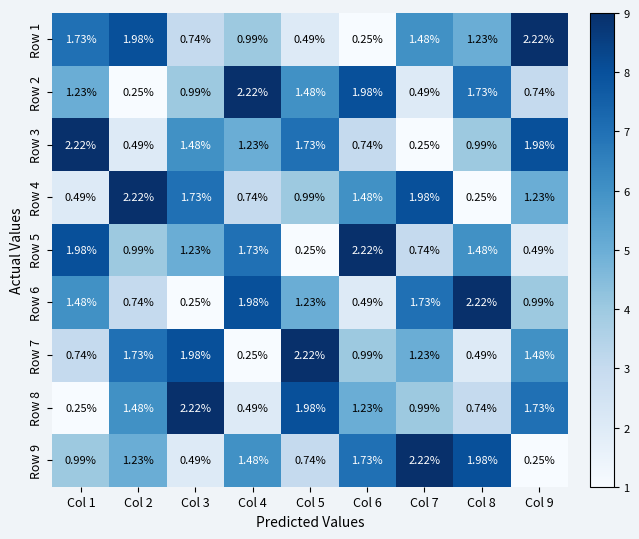

Is the value of Row 5 at Col 2 greater than the value of Row 1 at Col 6?

Yes